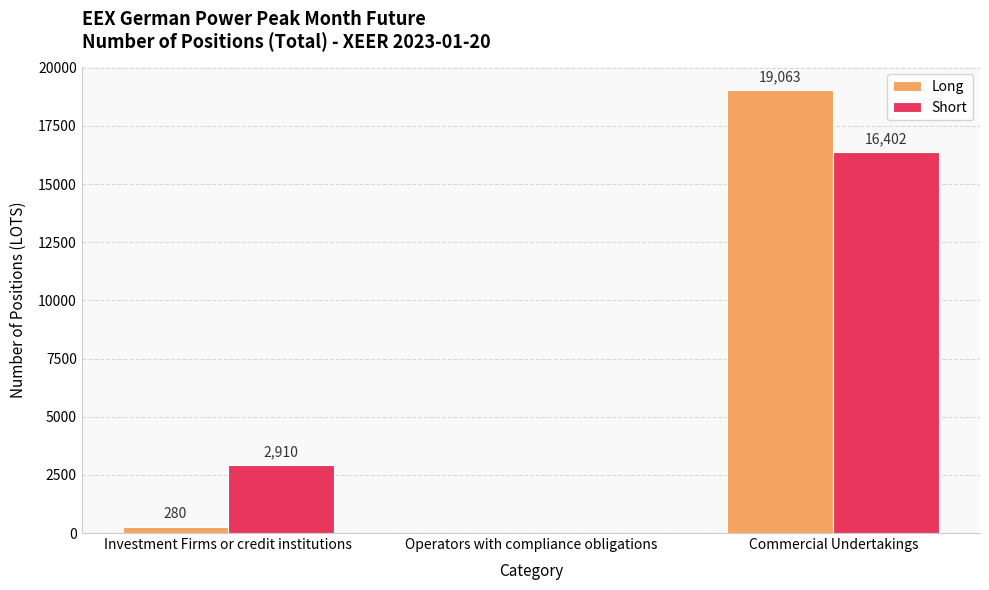

Which series has the largest range (max minus min)?

Long